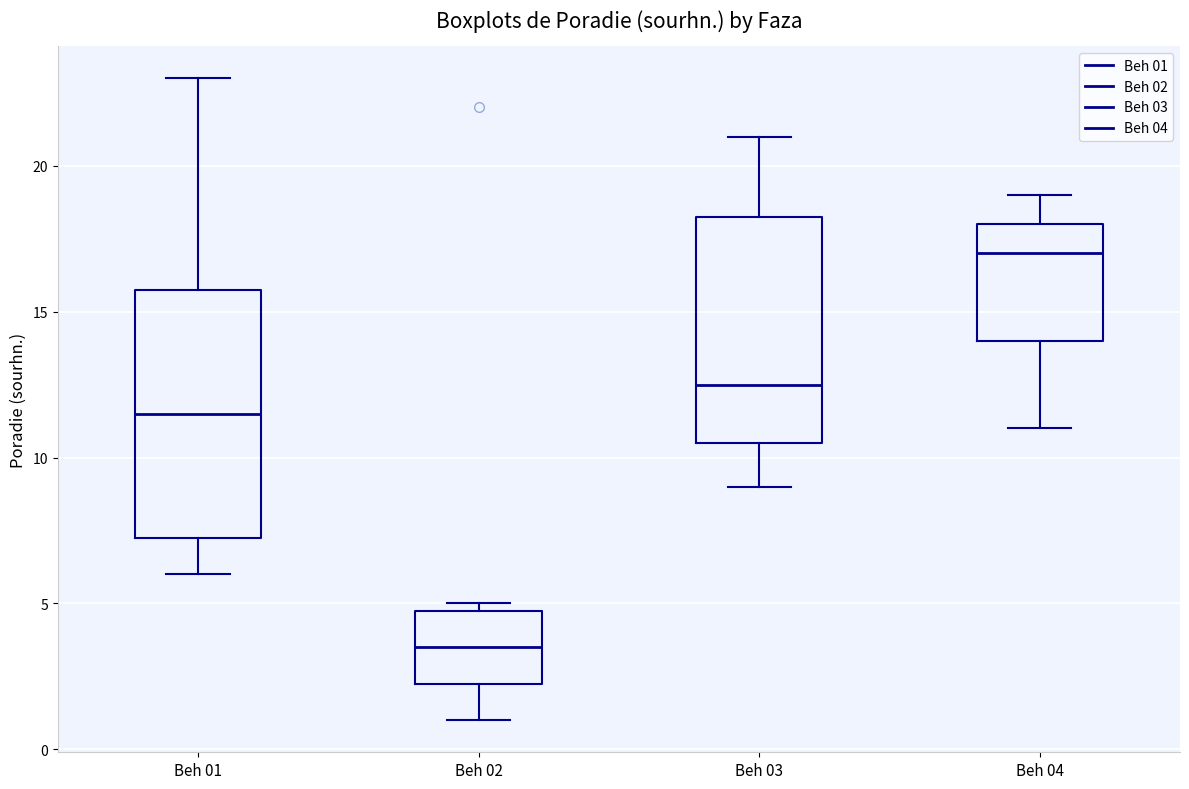

Where does the upper whisker of the box for Beh 03 end on the y-axis? The values are not printed on the chart, so give them approximately, as read against the axis.

21.0